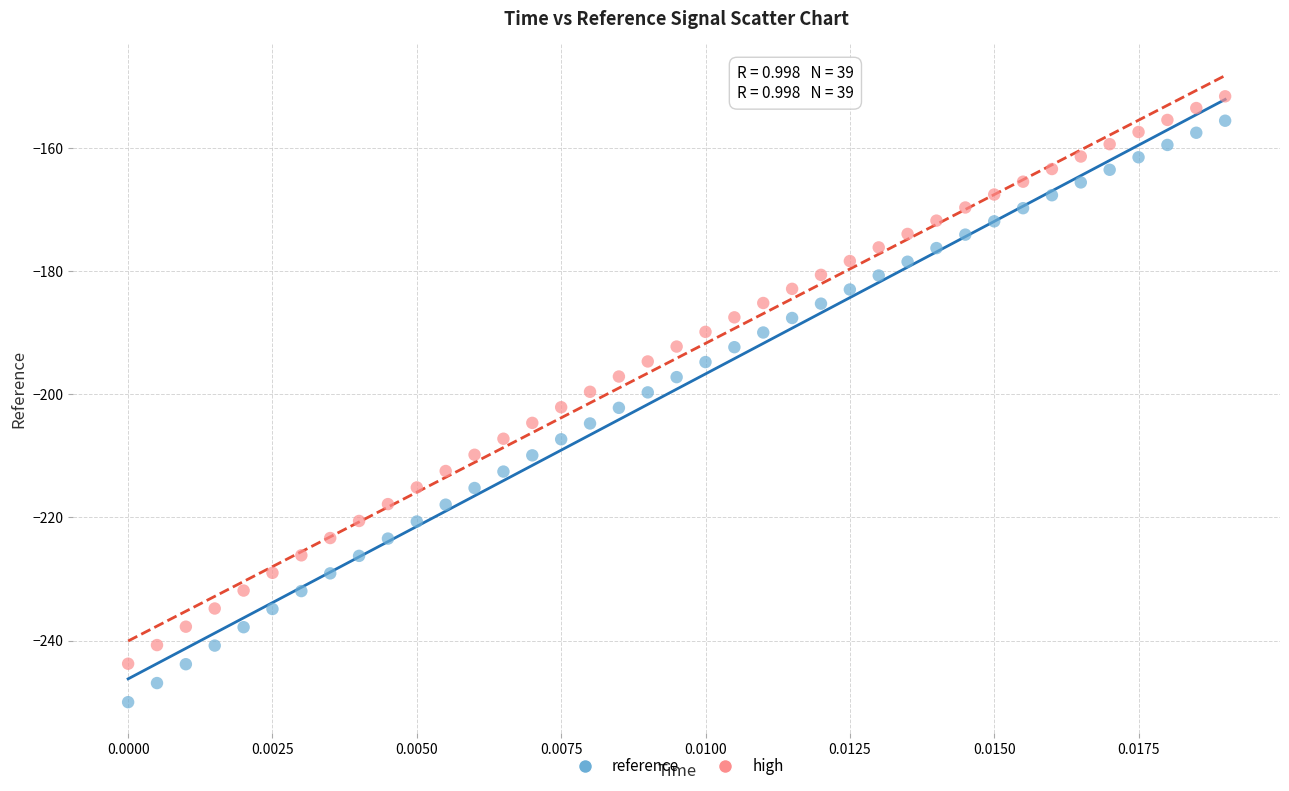

Which series has the largest Y range (max minus min)?

reference